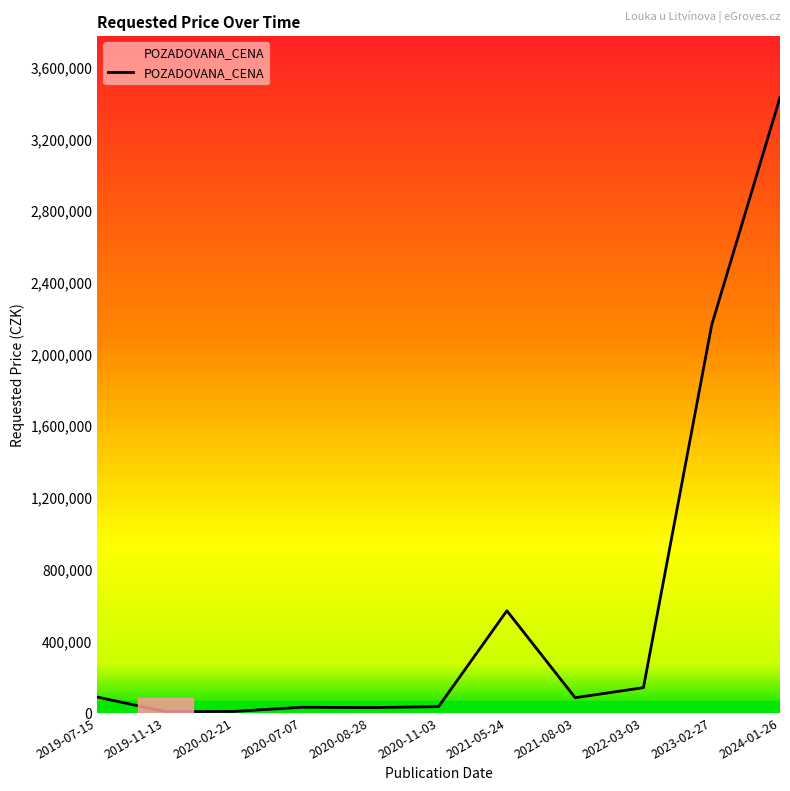

At which label is the value closest to 1720040?

2023-02-27